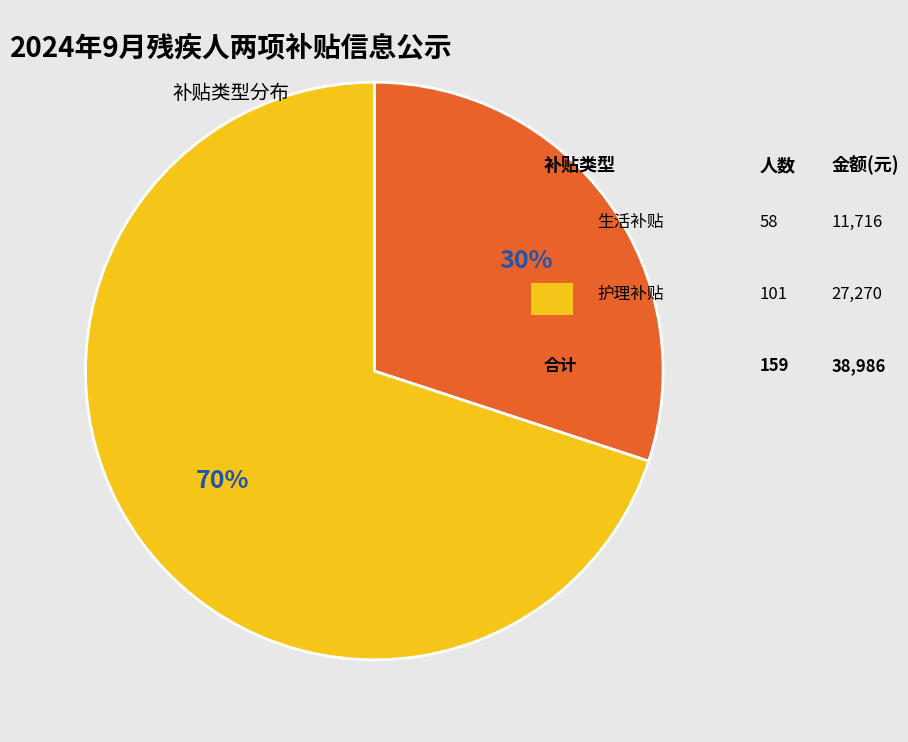

To the nearest percent, what is the difference between the largest and smallest slice percentages?

40%